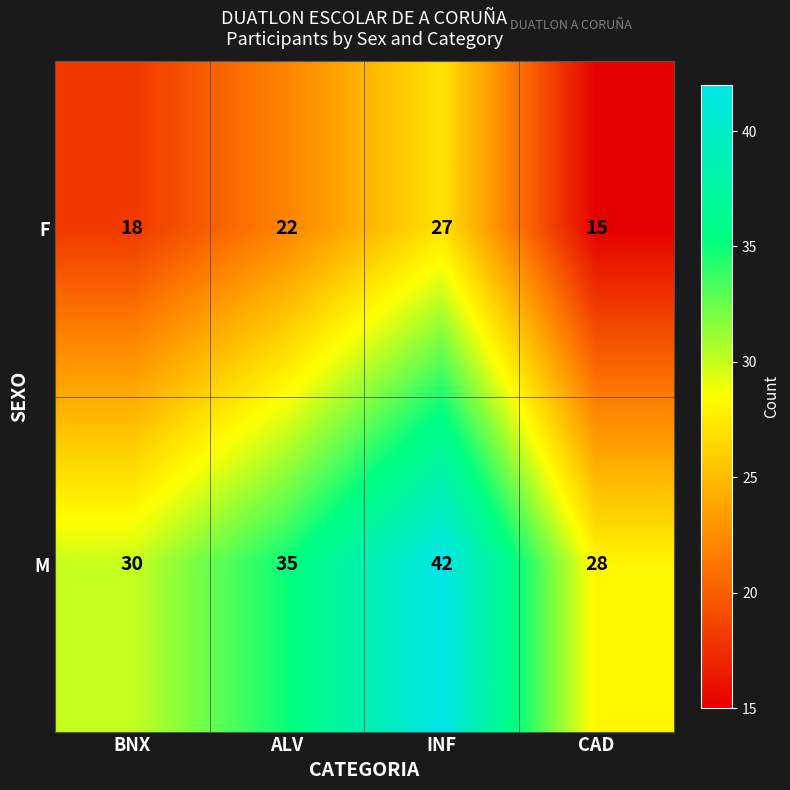

What is the minimum value shown in the chart?

15